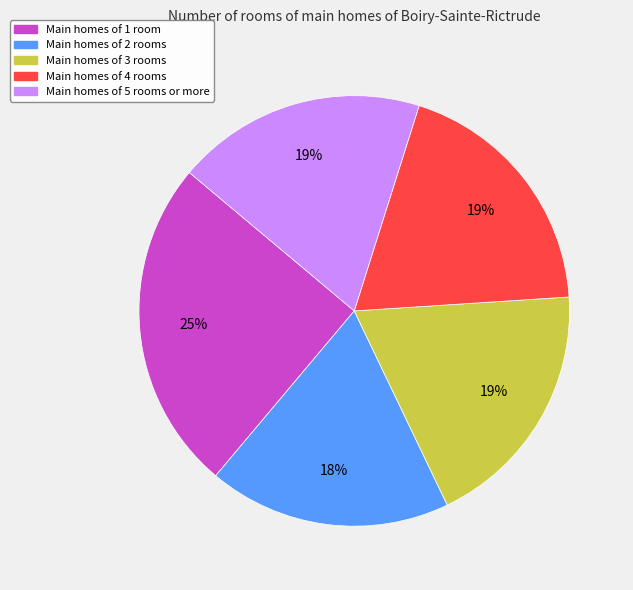

To the nearest percent, what is the average slice percentage?

20%